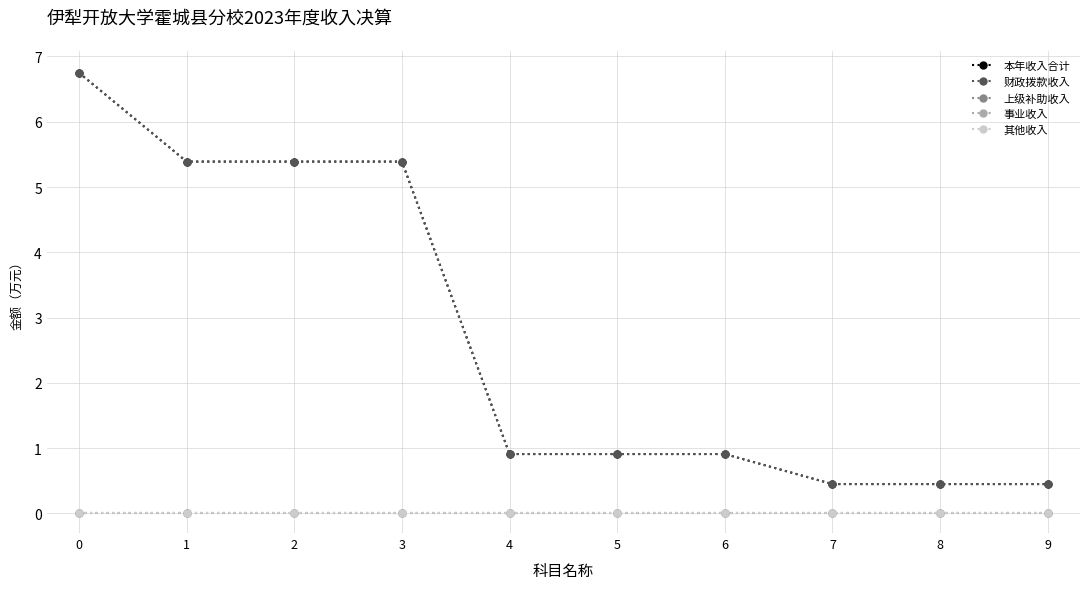

Is this an area chart (filled region under the line)?

No